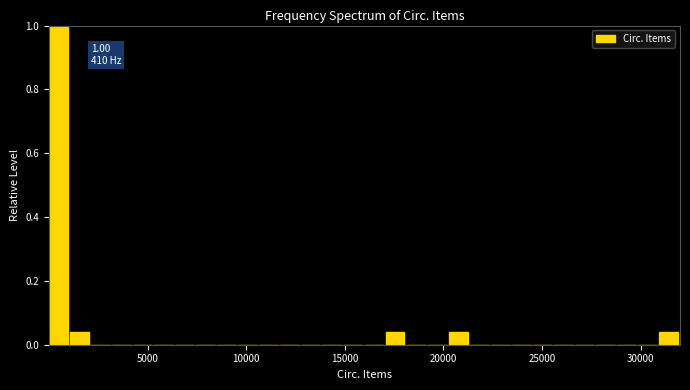

Read against the x-axis, roughly where is the centre of the tallest bar?

500